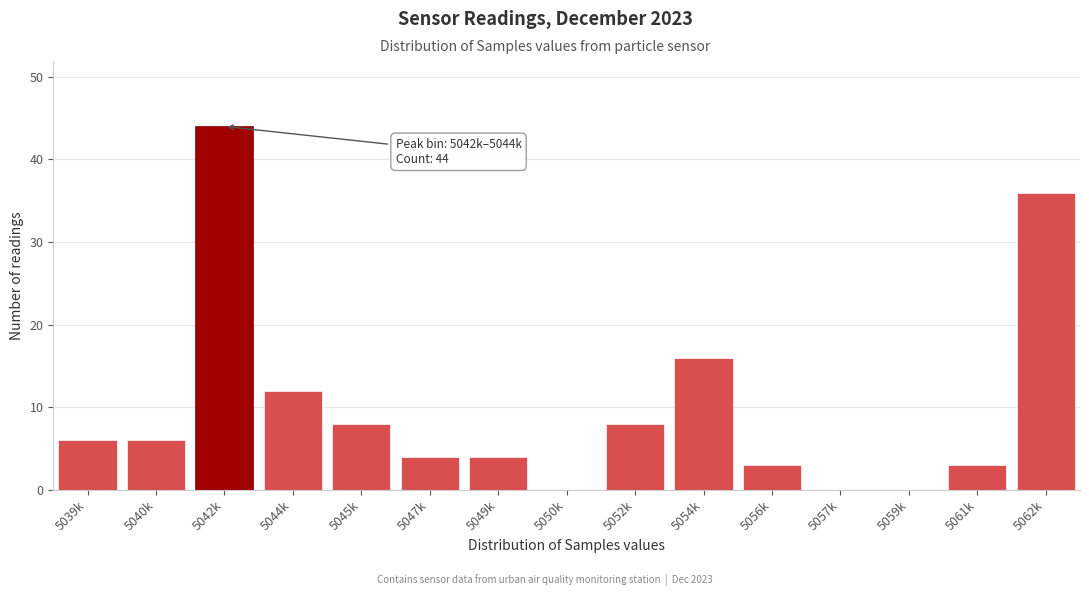

Reading left to right, what are all the values shown in this chart?

5039k=6	5040k=6	5042k=44	5044k=12	5045k=8	5047k=4	5049k=4	5050k=0	5052k=8	5054k=16	5056k=3	5057k=0	5059k=0	5061k=3	5062k=36